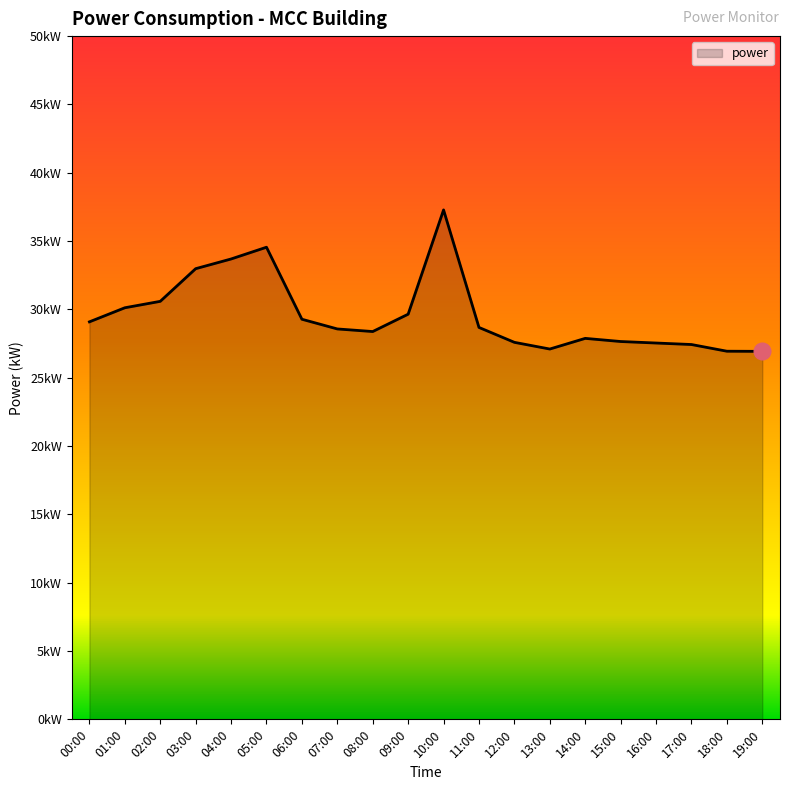

True or false: the data shows 16.8 at 02:00.

False